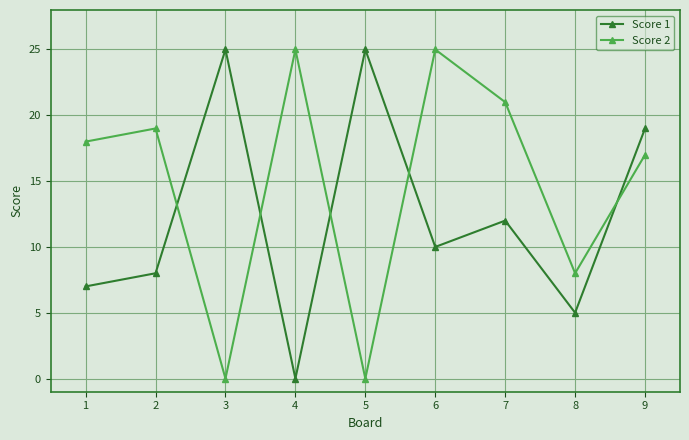

At which label does Score 1 reach its minimum?

4